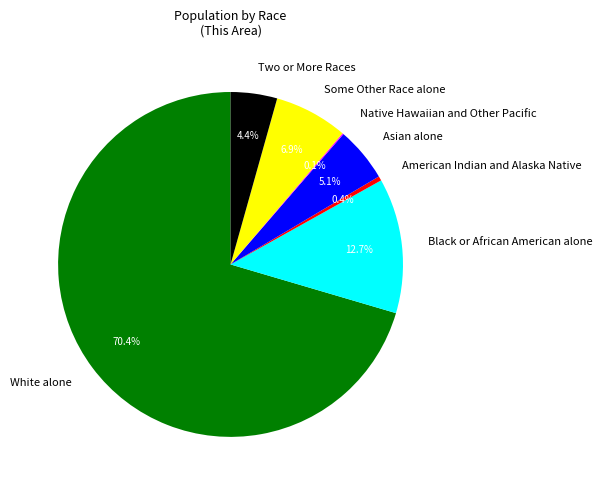

What is the largest slice in the pie chart?

White alone